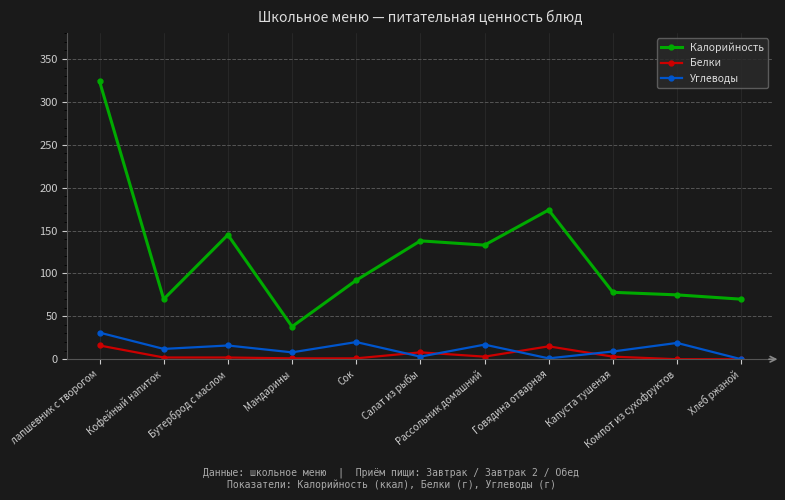

What is the greatest value displayed?

324